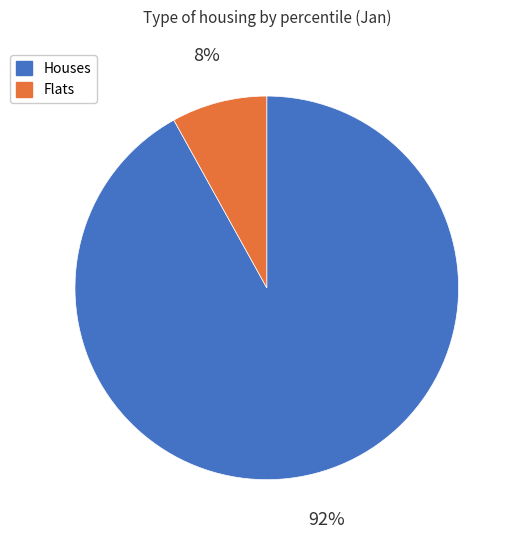

What percentage is the Flats slice, to the nearest percent?

8%